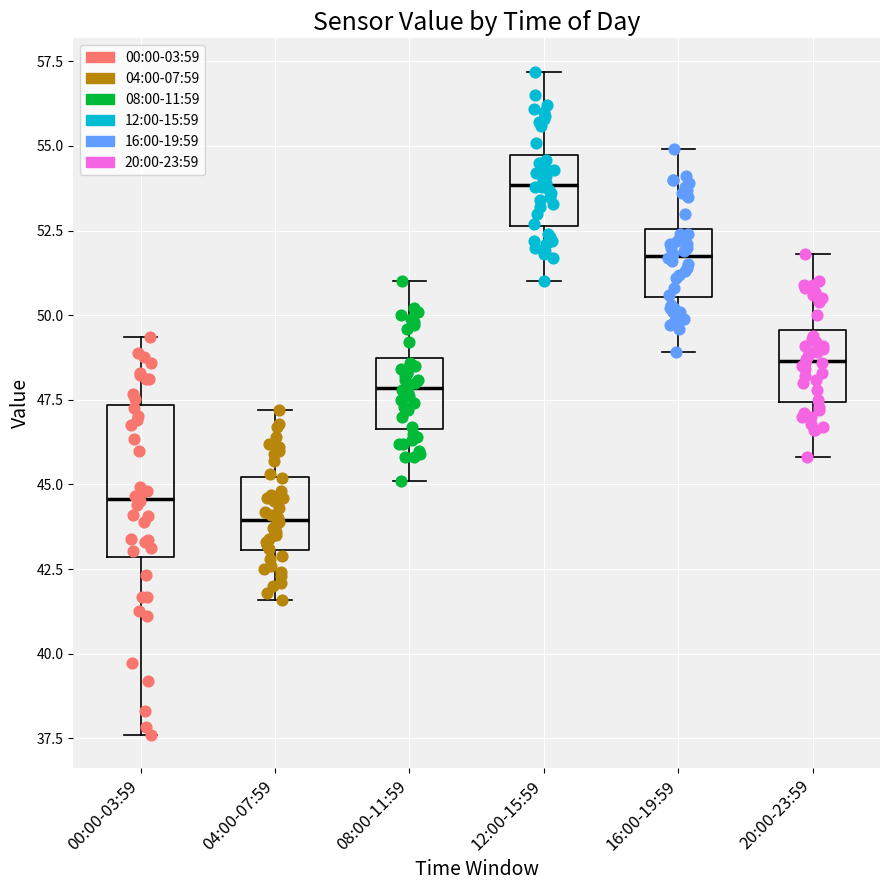

Reading left to right, transcribe this box plot: for each box, give where its median line is, the range the box spans, and where its two whiskers end, as read against the y-axis. The values are not printed on the chart, so give them approximately, as read against the axis.

00:00-03:59: median 44.5, box 43.0 to 47.5, whiskers 37.5 to 49.5
04:00-07:59: median 44.0, box 43.0 to 45.0, whiskers 41.5 to 47.0
08:00-11:59: median 48.0, box 46.5 to 49.0, whiskers 45.0 to 51.0
12:00-15:59: median 54.0, box 52.5 to 54.5, whiskers 51.0 to 57.0
16:00-19:59: median 52.0, box 50.5 to 52.5, whiskers 49.0 to 55.0
20:00-23:59: median 48.5, box 47.5 to 49.5, whiskers 46.0 to 52.0